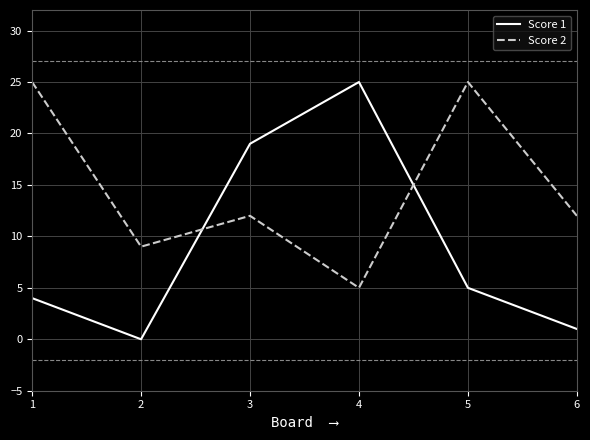

Reading left to right, extract all data points from this chart.

Score 1: 4	0	19	25	5	1
Score 2: 25	9	12	5	25	12